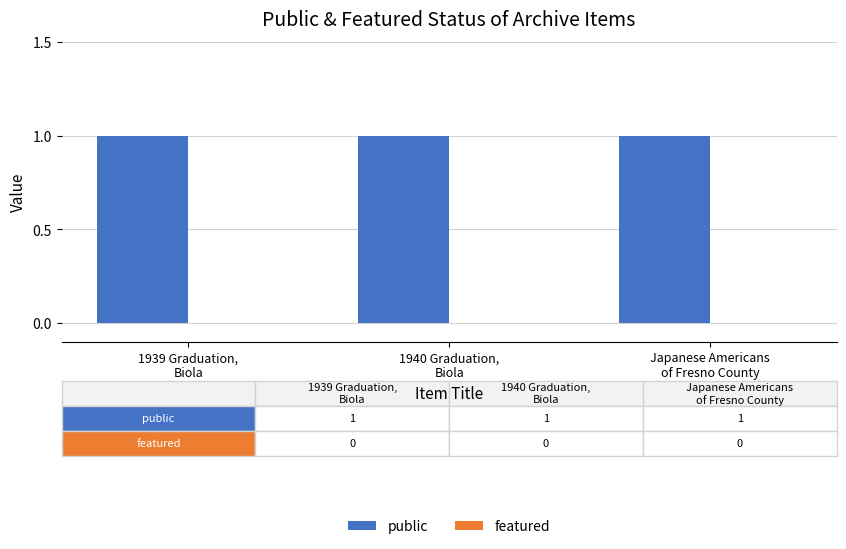

What is the total value across all series at 1939 Graduation,
Biola?

1